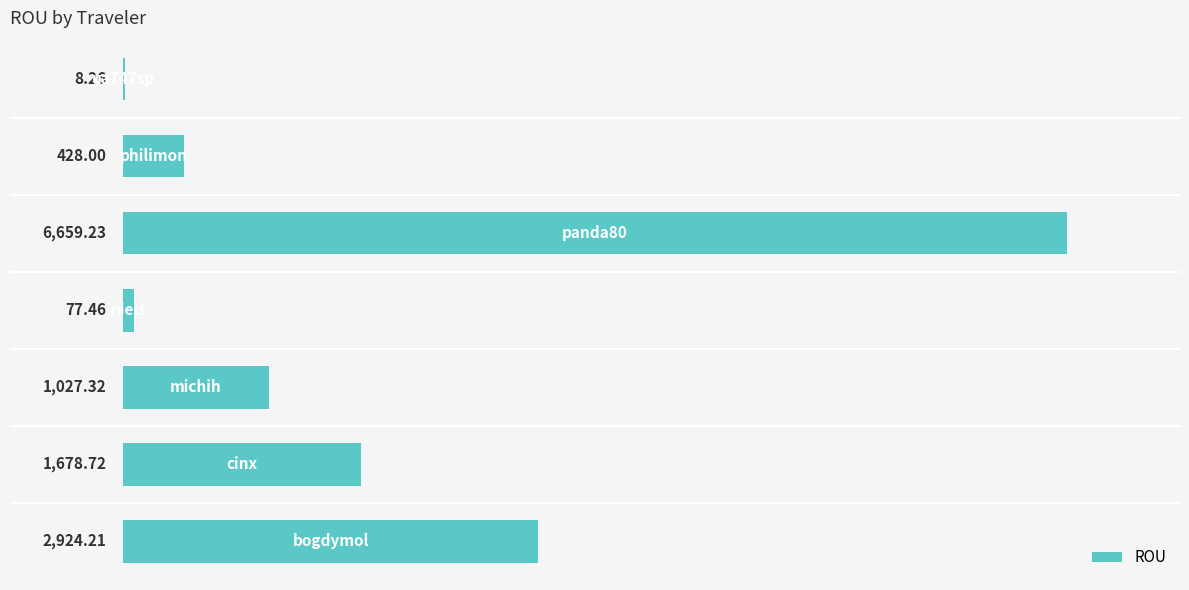

What is the sum of all values?

12803.2